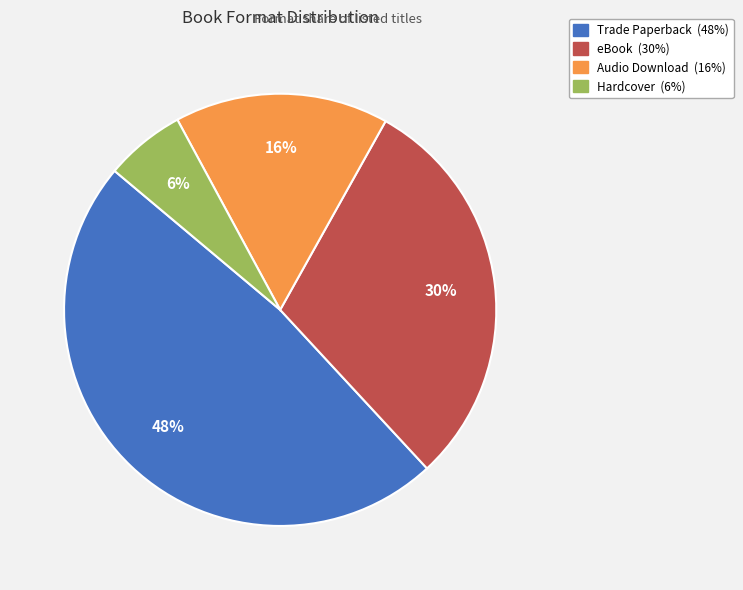

Which slice is the smallest?

Hardcover